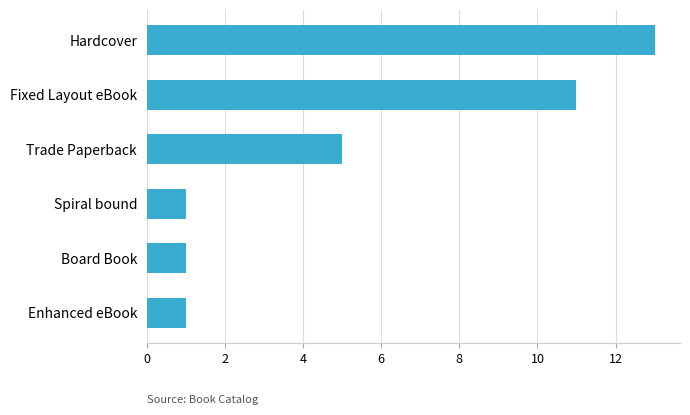

What is the maximum value shown in the chart?

13